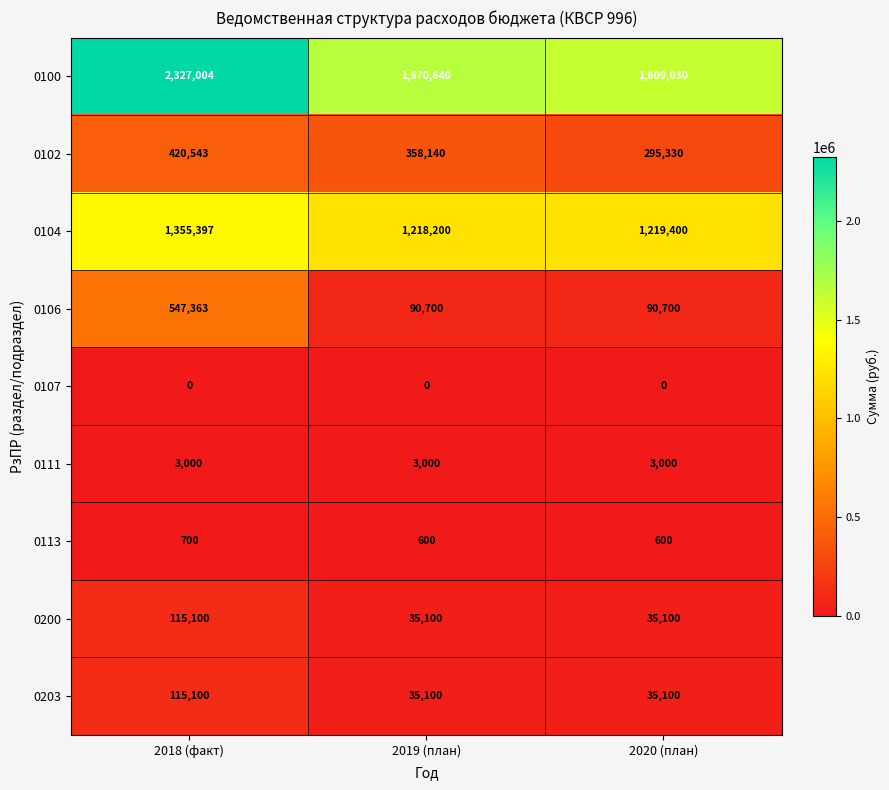

The value of 0200 at 2018 (факт) is 115100. True or false?

True